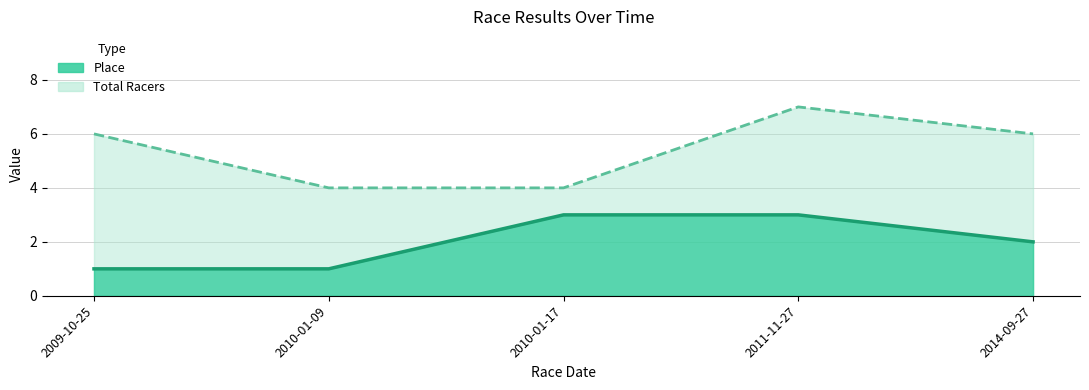

How many lines are shown in the chart?

2